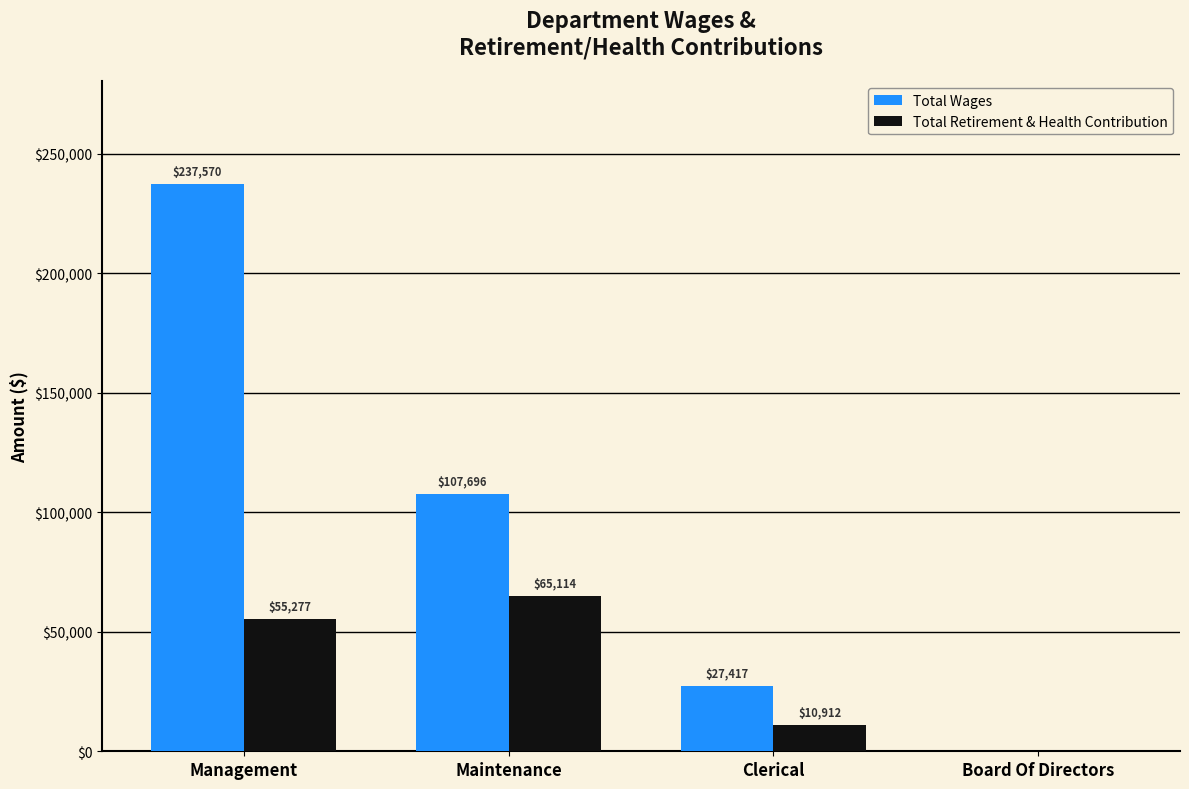

What are all the series names shown in the legend?

Total Wages, Total Retirement & Health Contribution